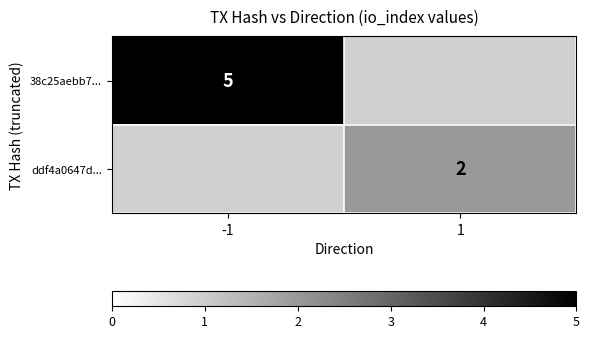

Is it true that ddf4a0647d... equals 3 at 1?

False